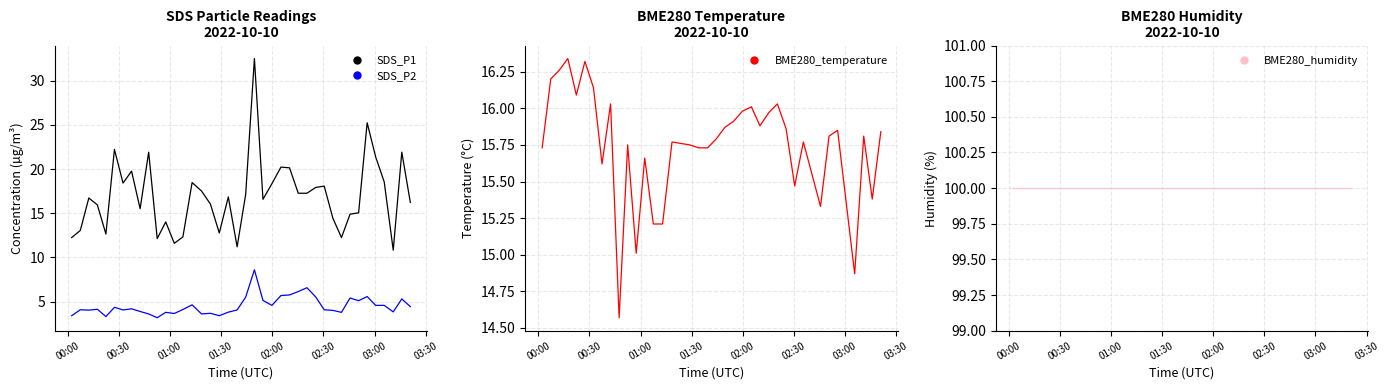

Is the value of BME280_temperature at 13 greater than the value of BME280_humidity at 32?

No